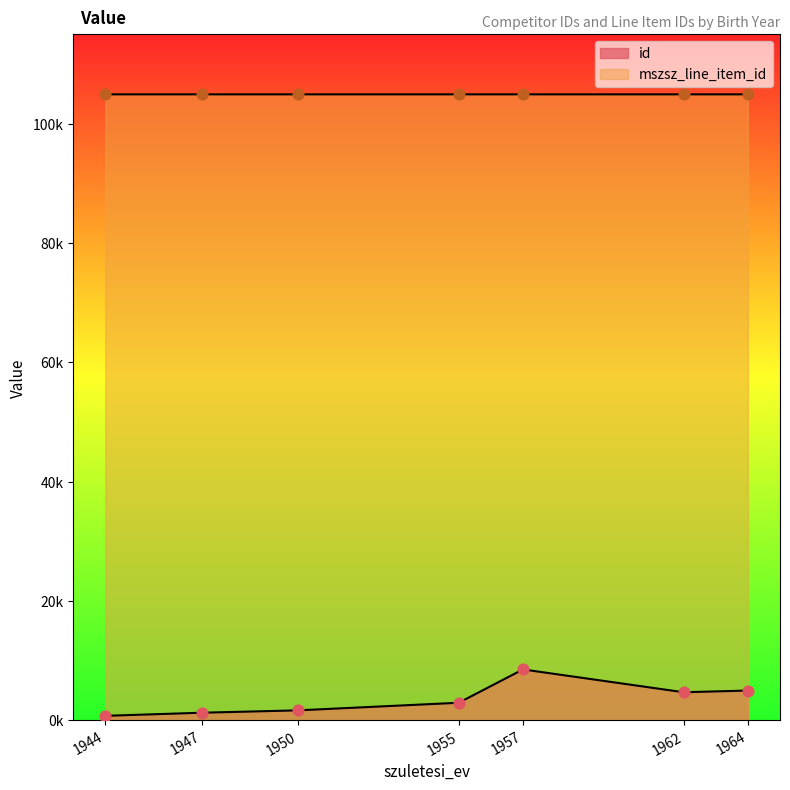

Which series contains the lowest Y value?

id